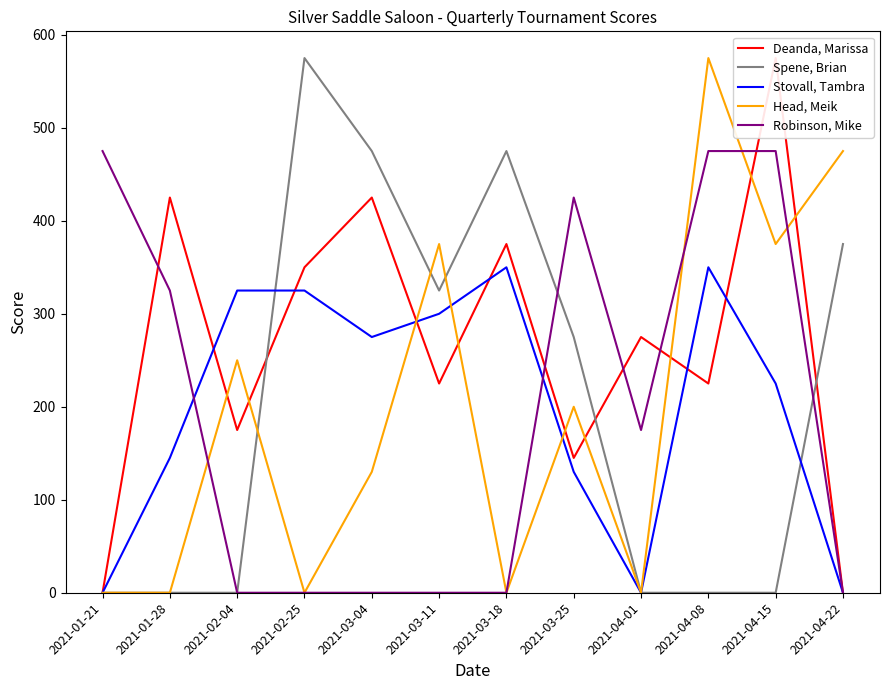

In Stovall, Tambra, how many points are higher than both neighbors (excluding endpoints)?

2